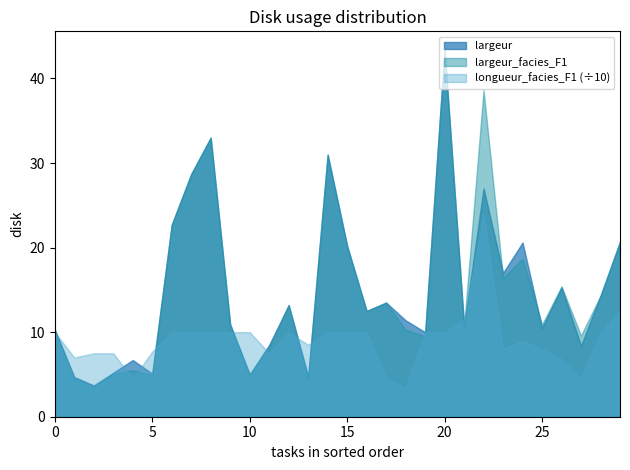

Which series has the widest spread of values?

largeur_facies_F1